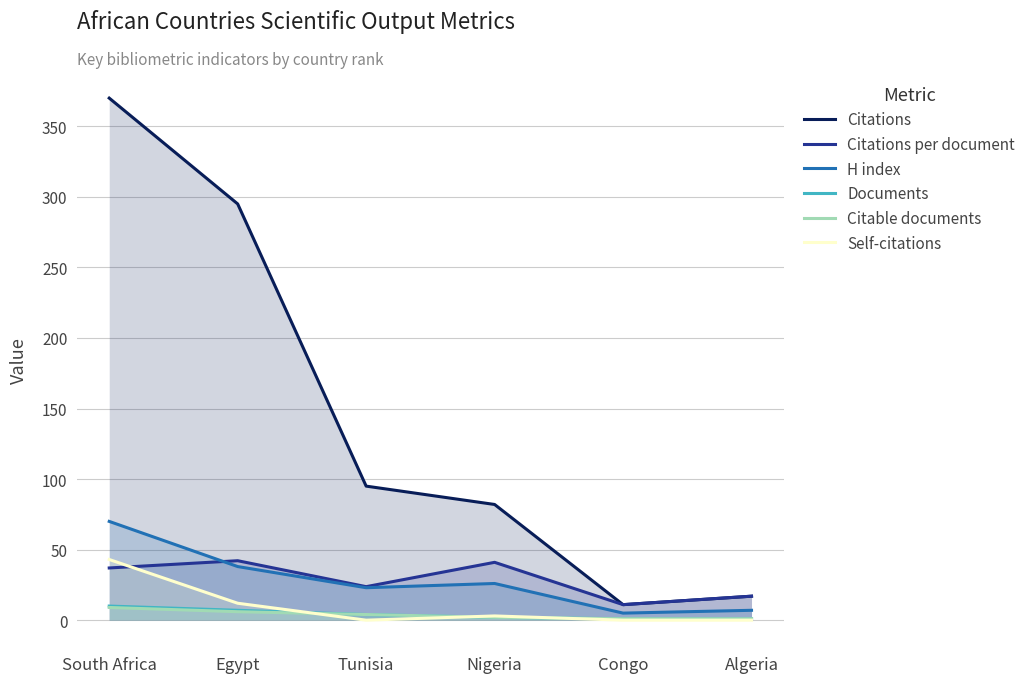

What is the difference between the Documents values at Egypt and South Africa?

3.0